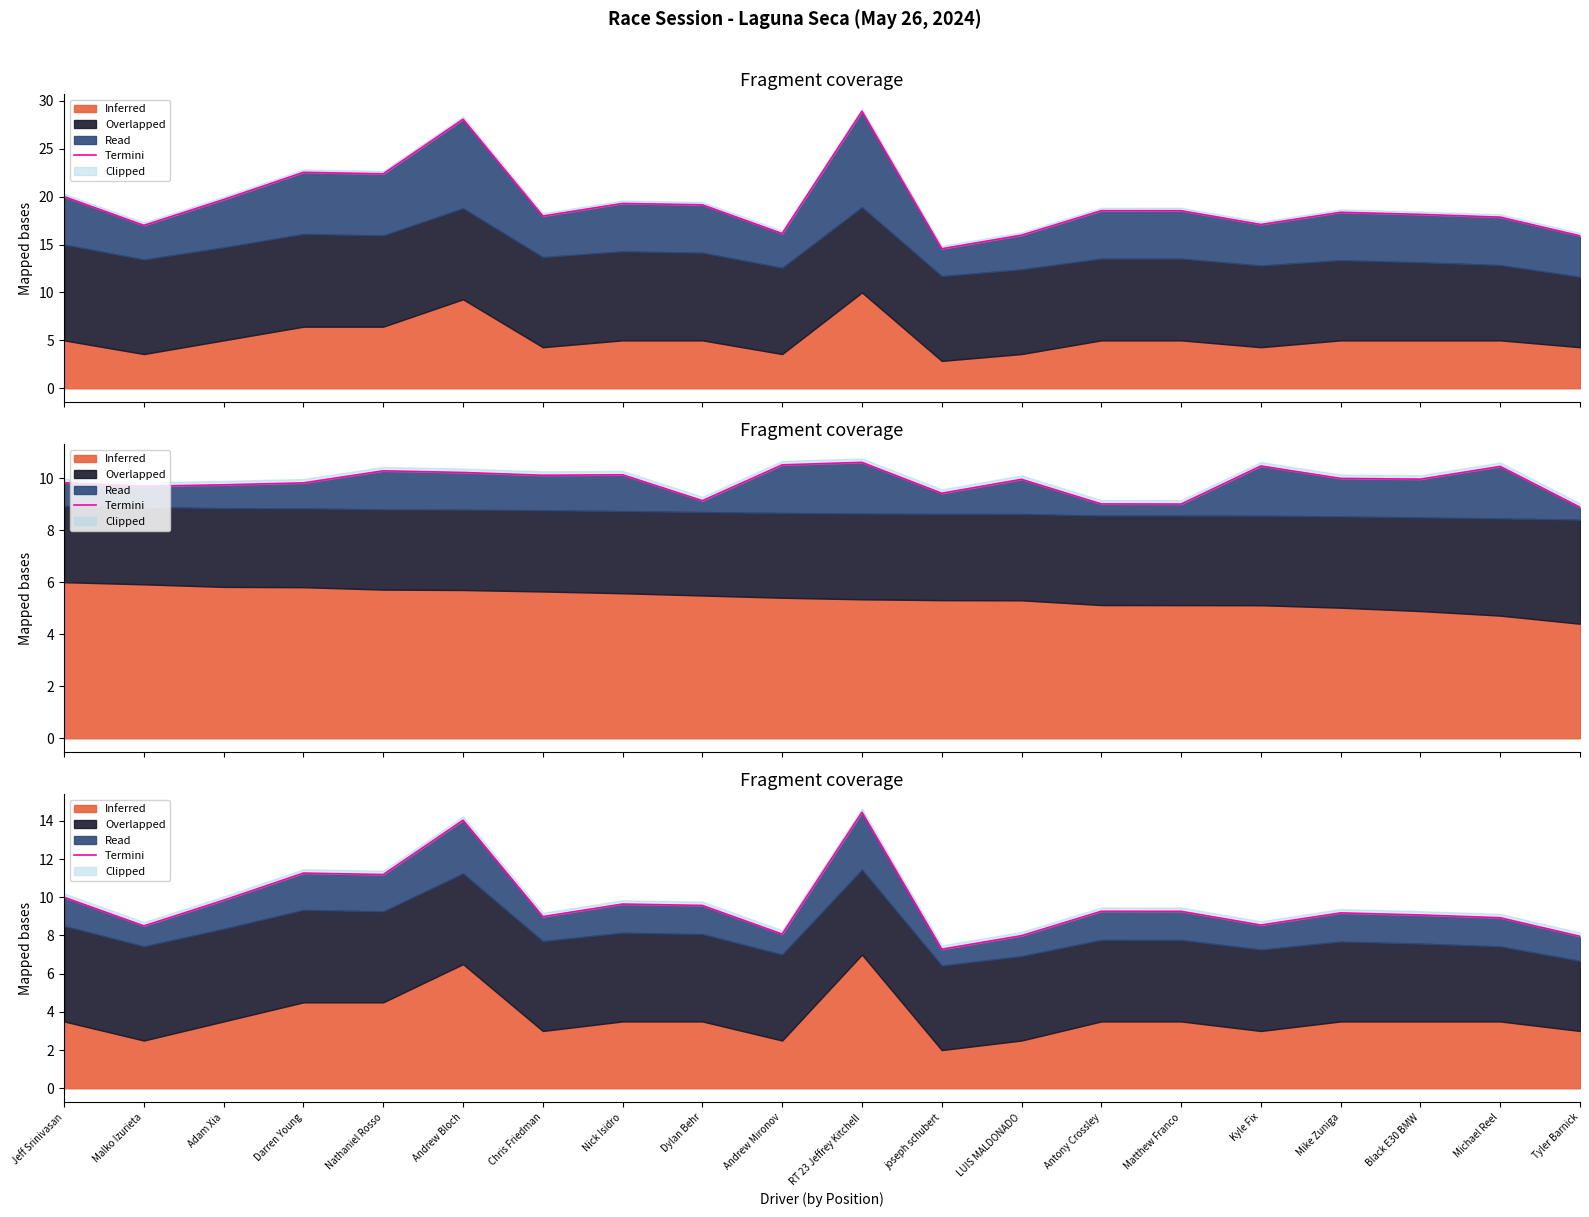

What is the difference between the maximum and minimum values?

7.2